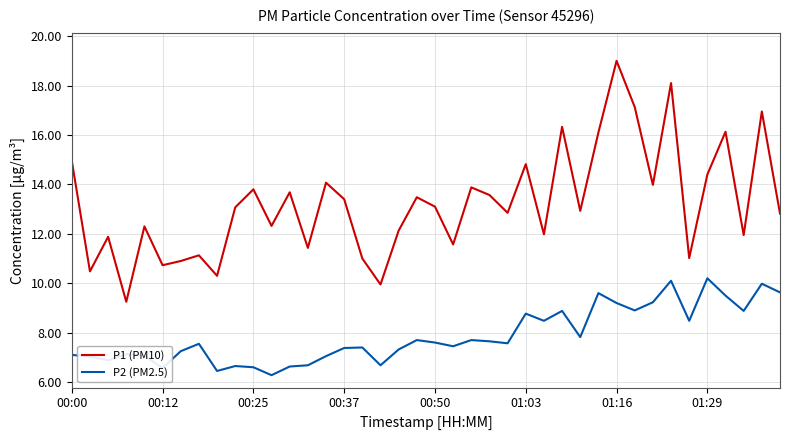

True or false: P2 (PM2.5) and P1 (PM10) cross at least once.

False